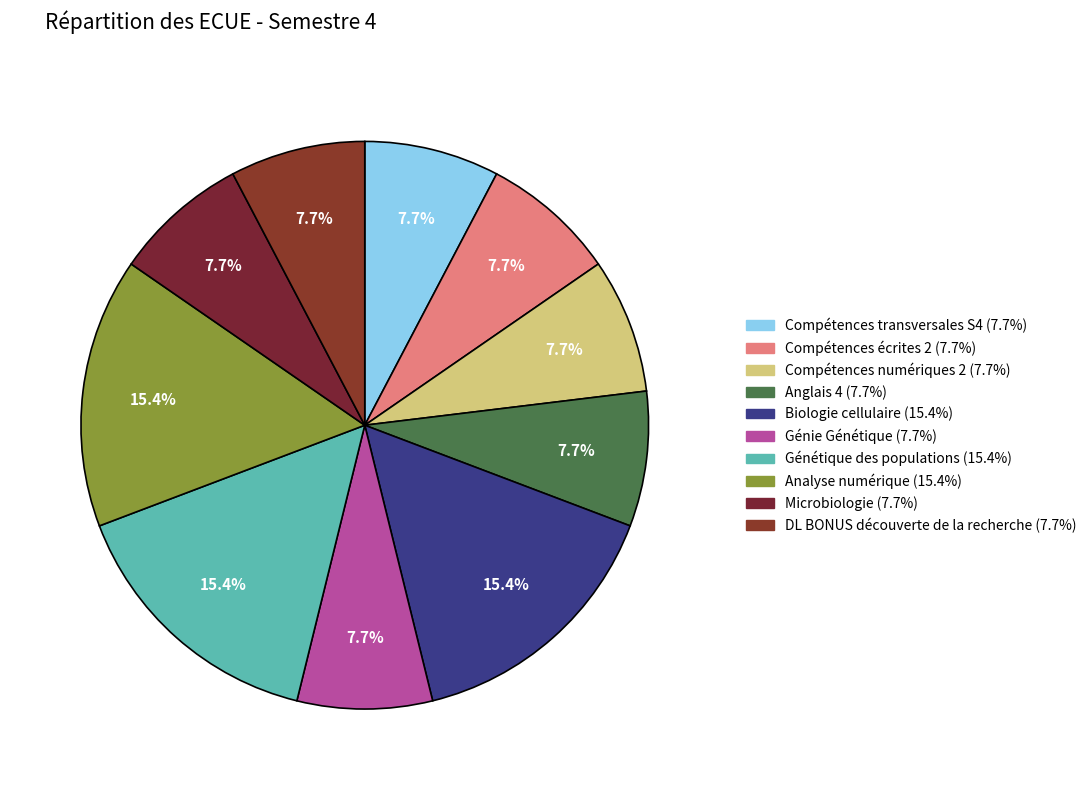

Count the number of slices in the pie.

10